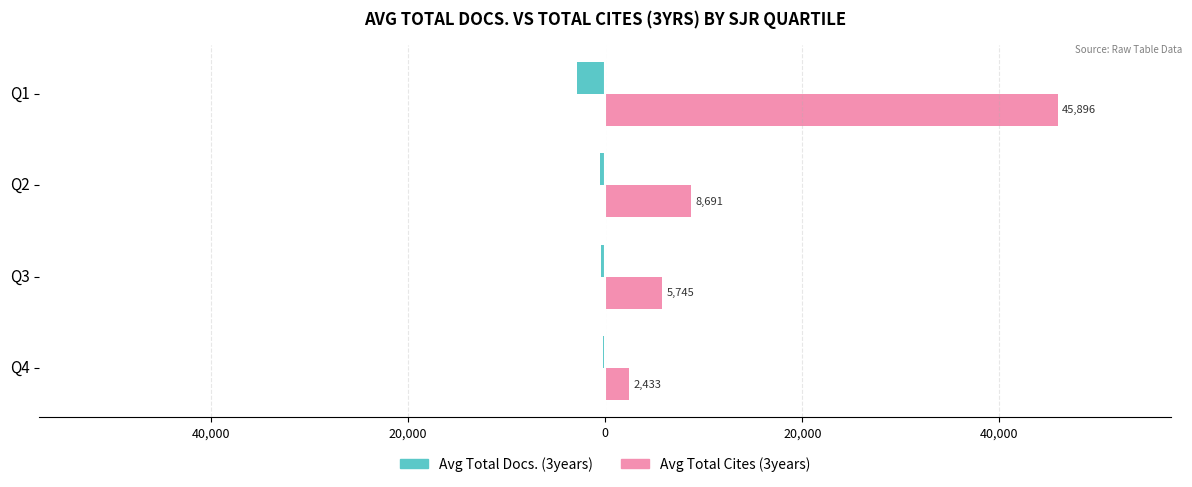

Which series has the largest total across all categories?

Avg Total Cites (3years)